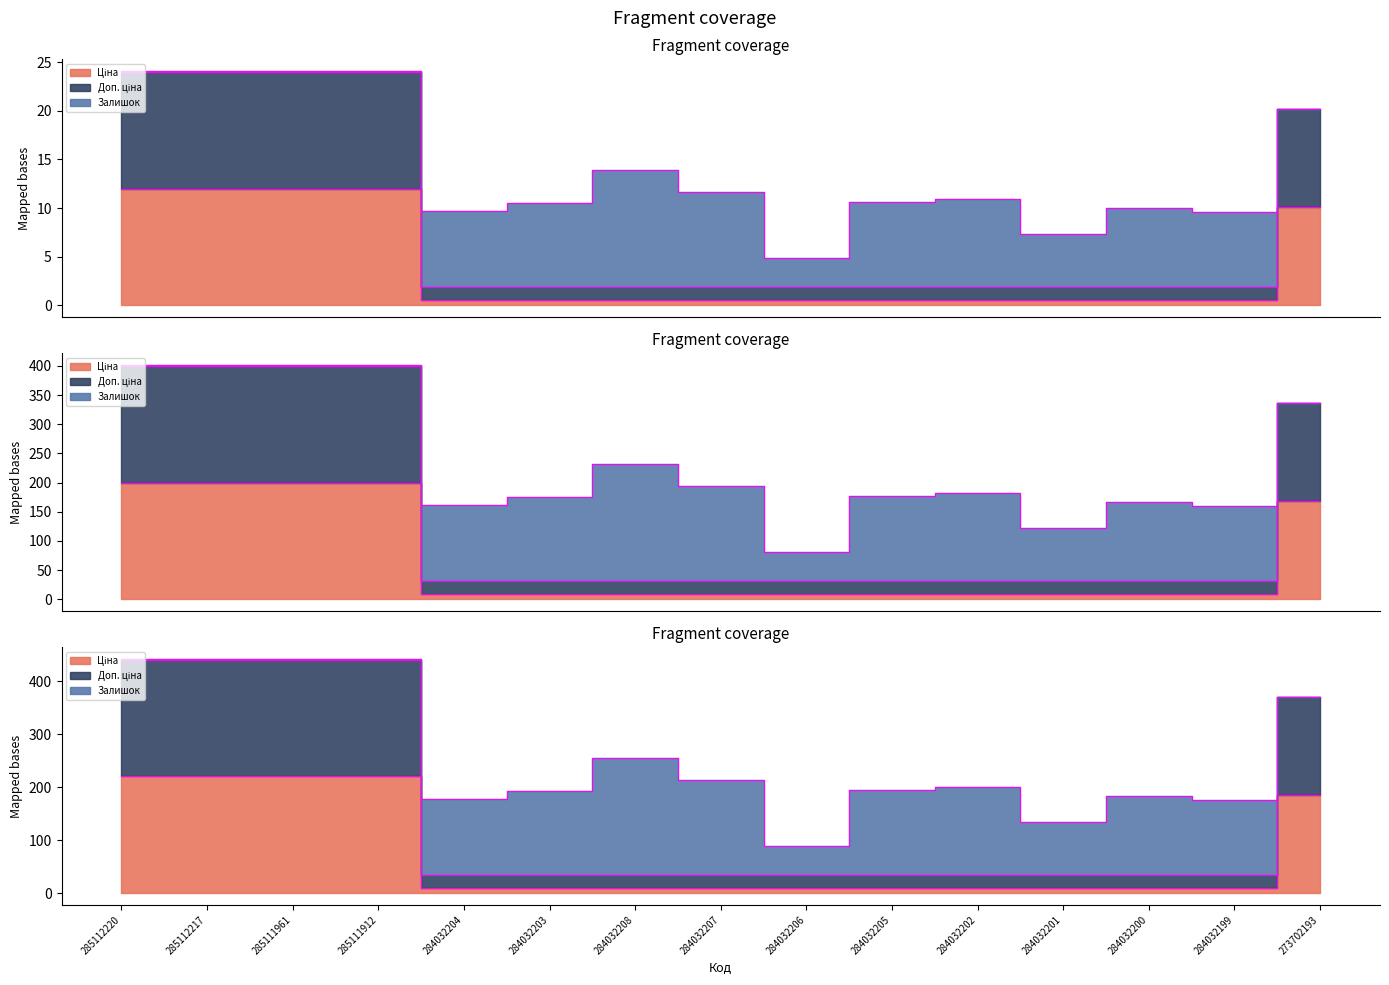

What is the sum of the Ціна values at 284032207 and 284032199?

1.2